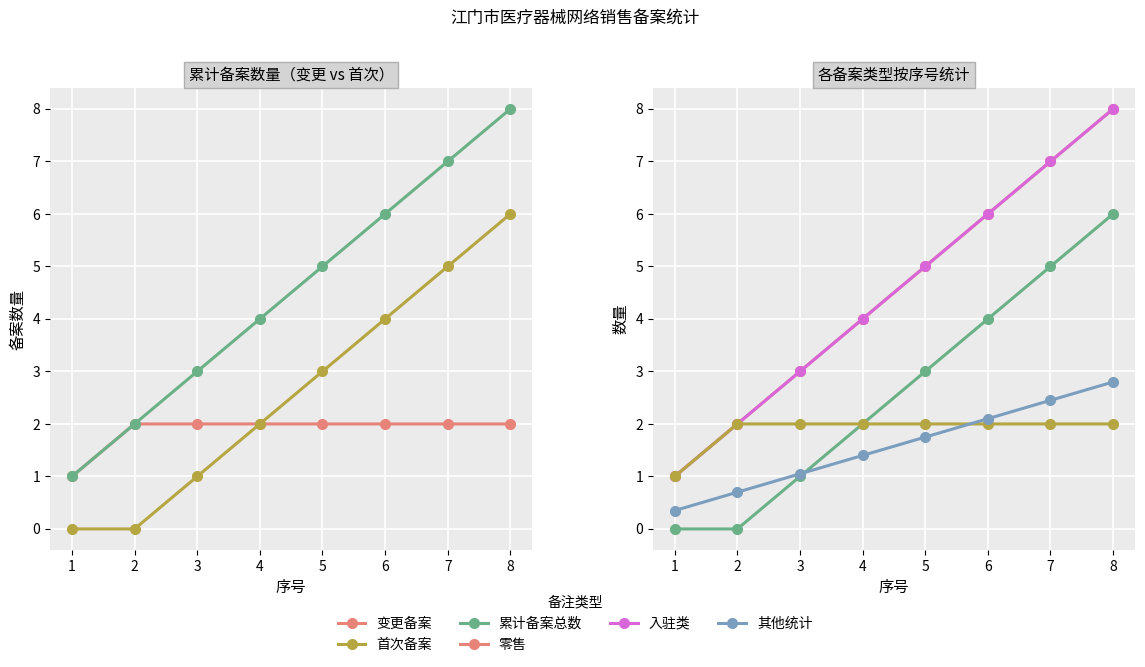

What is the approximate value of 累计备案总数 at 3?

3.0